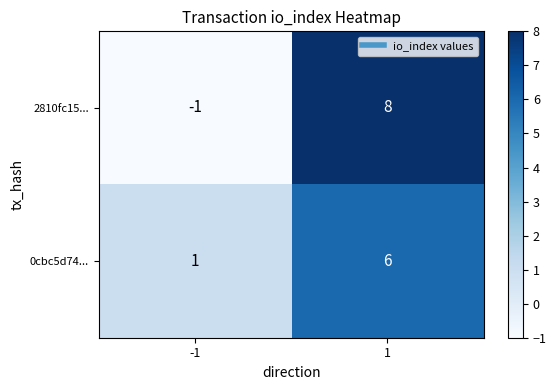

What value does the 2810fc15... series have at 1?

8